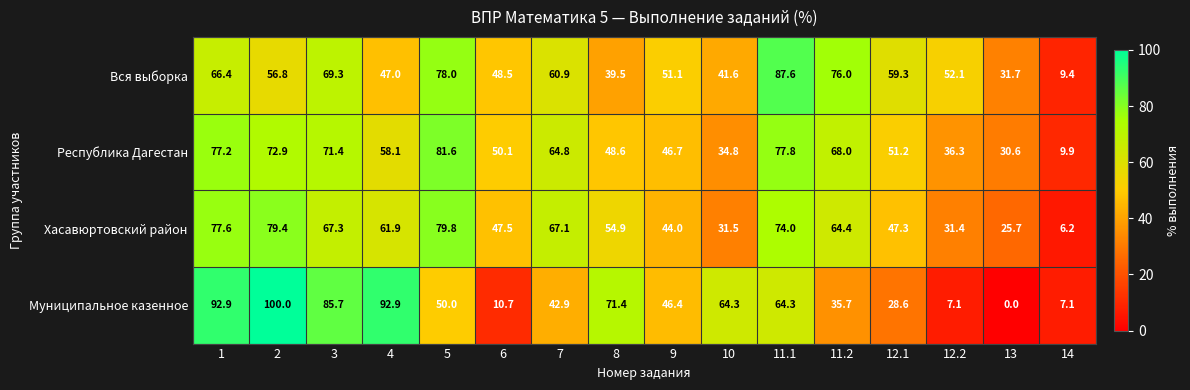

What is the total value across all series at 6?

156.8